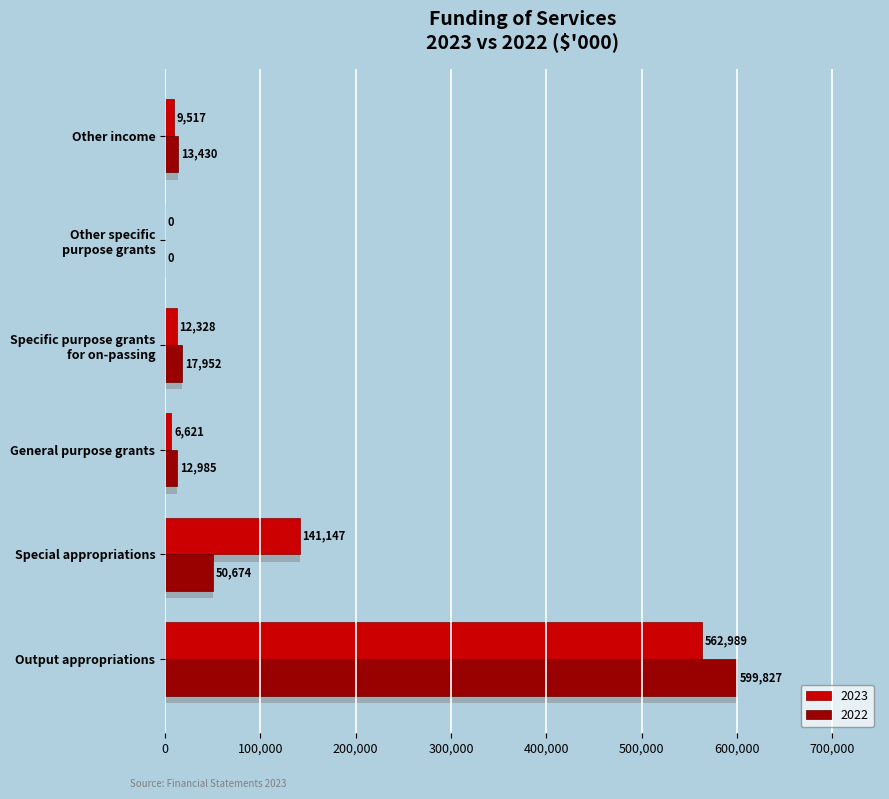

What is the sum of the 2023 values at Other income and Special appropriations?

150664